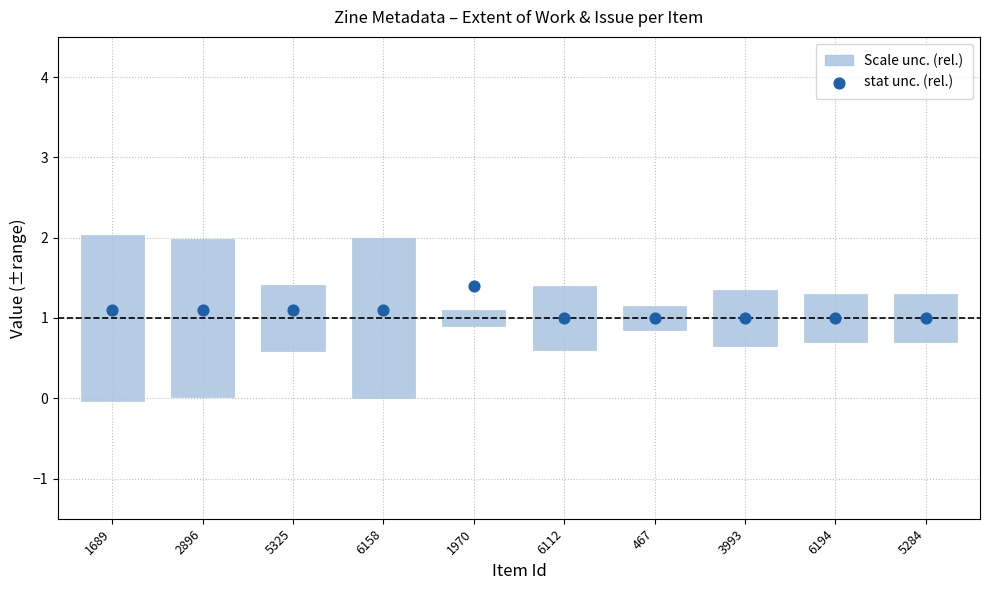

What is the range of Y values (max minus min)?

0.4